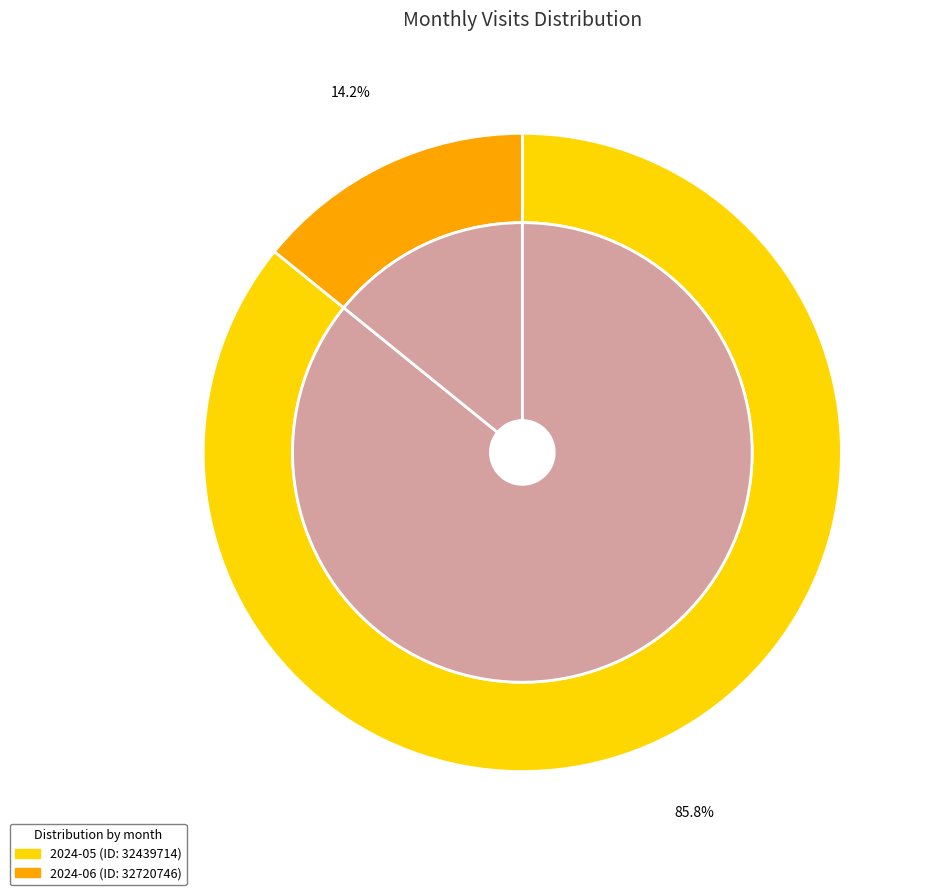

Is it true that 2024-06 (ID: 32720746) is 28% of the pie?

False